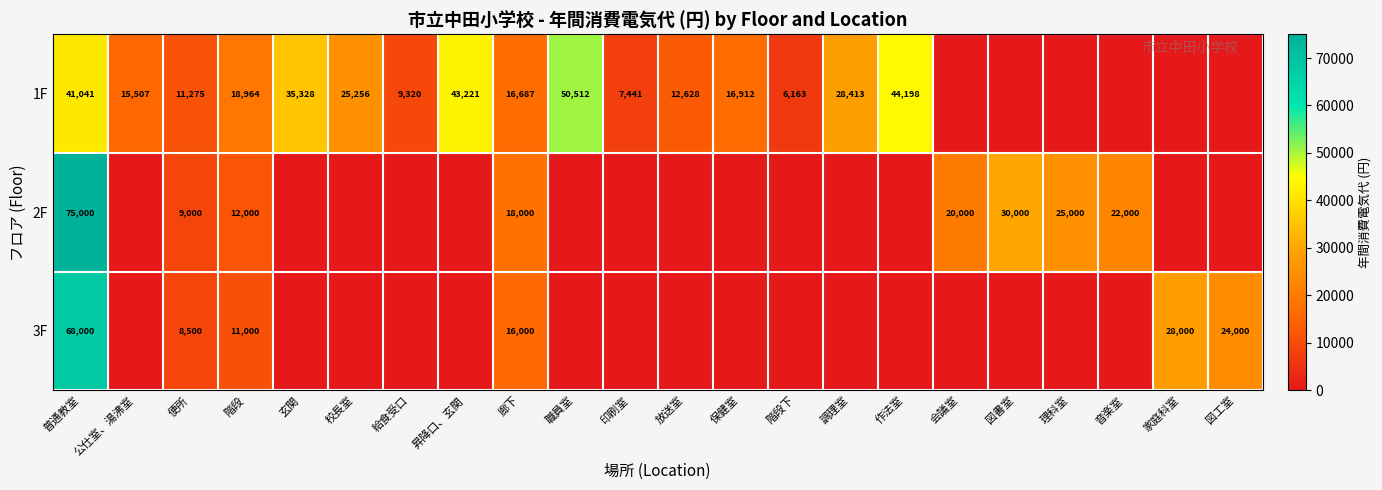

The value of 2F at 図書室 is 46107. True or false?

False